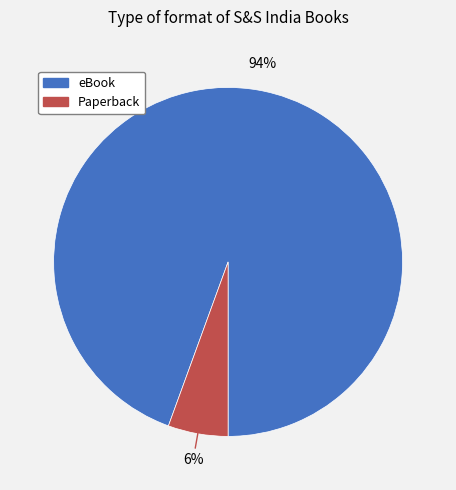

What percentage is the Paperback slice, to the nearest percent?

6%